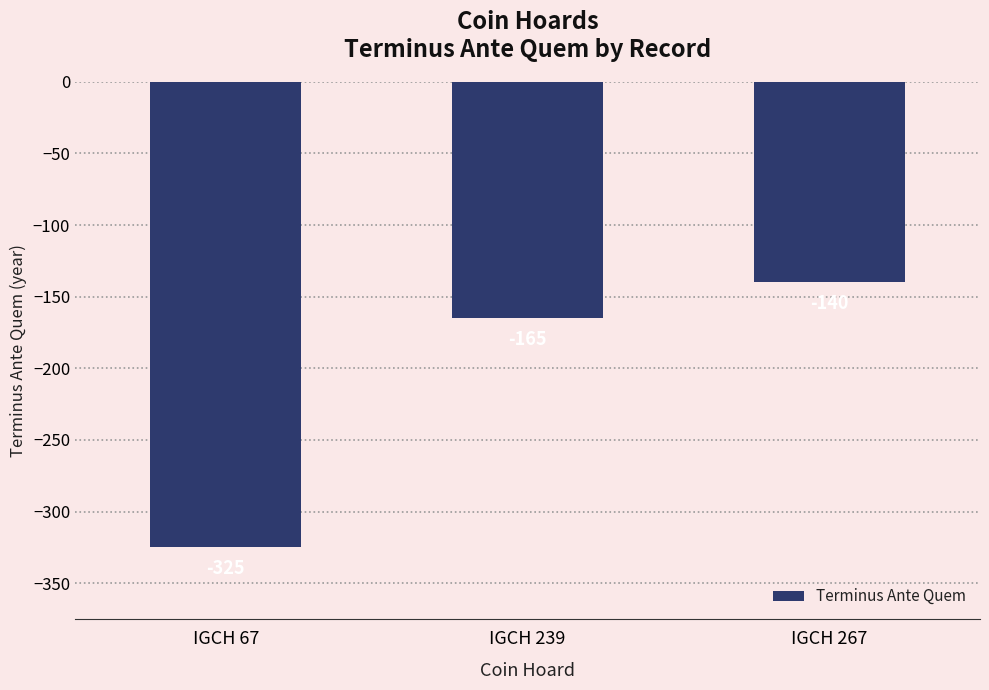

What is the sum of all values?

-630